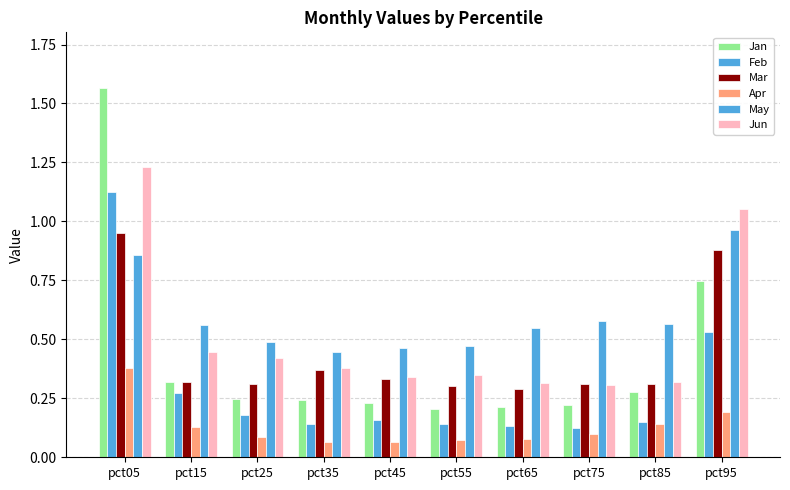

At how many categories does at least one series exceed 1?

2